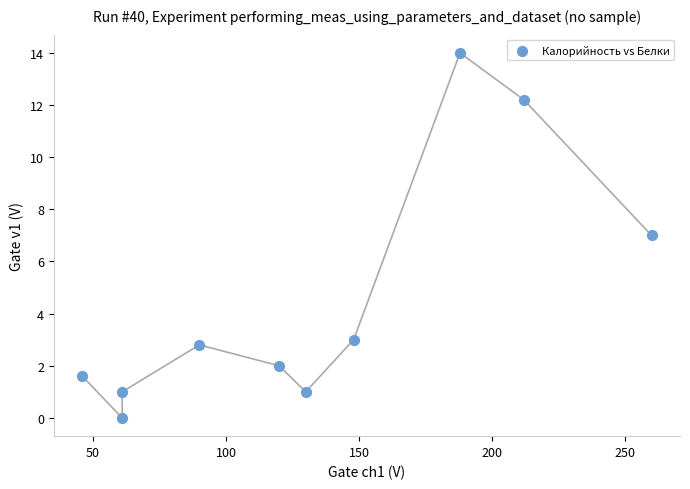

What is the average Y value?

4.5